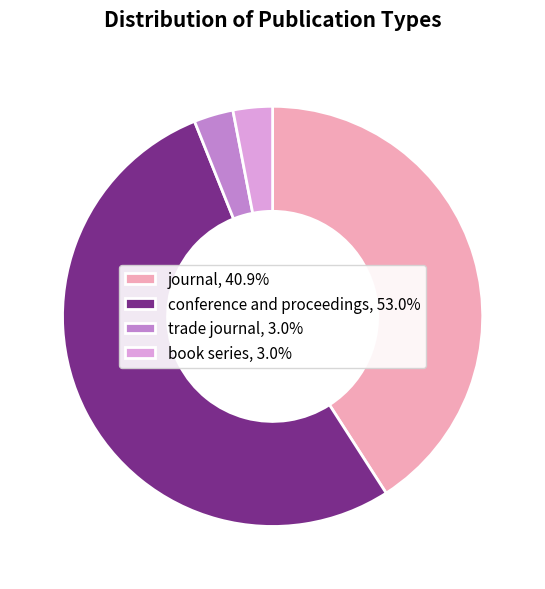

Is there any slice that represents more than half of the pie?

Yes